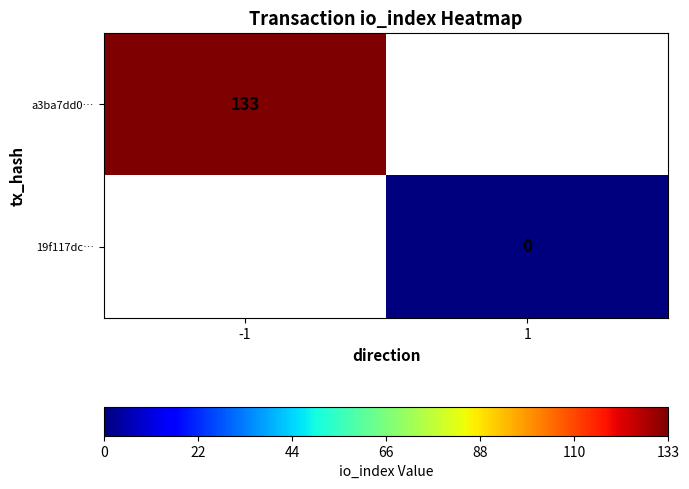

True or false: a3ba7dd0… has a value of 37 at -1.

False